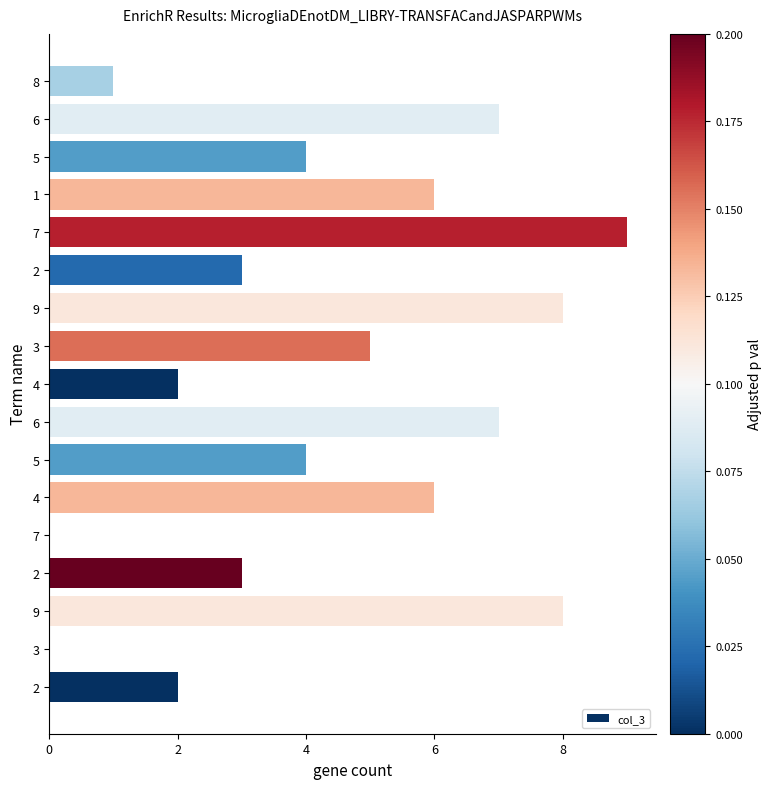

Read the value at 8.

1